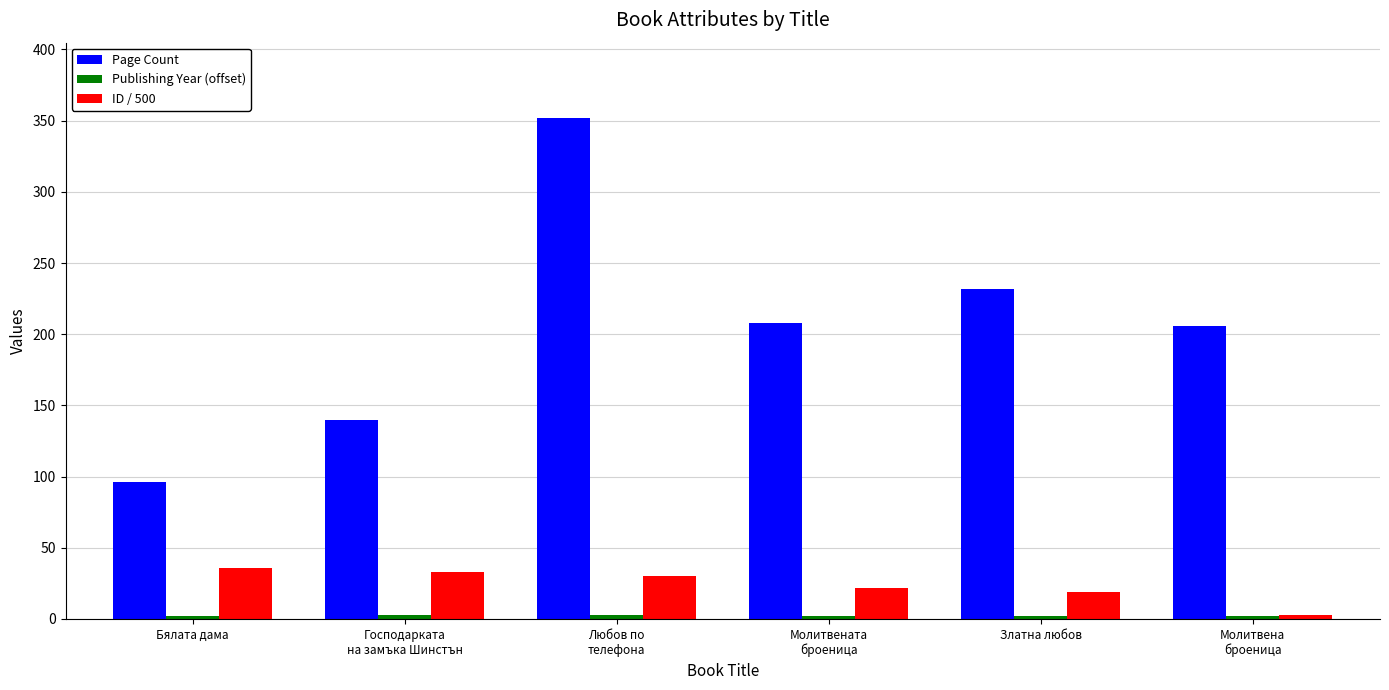

What is the sum of all Page Count values?

1234.0